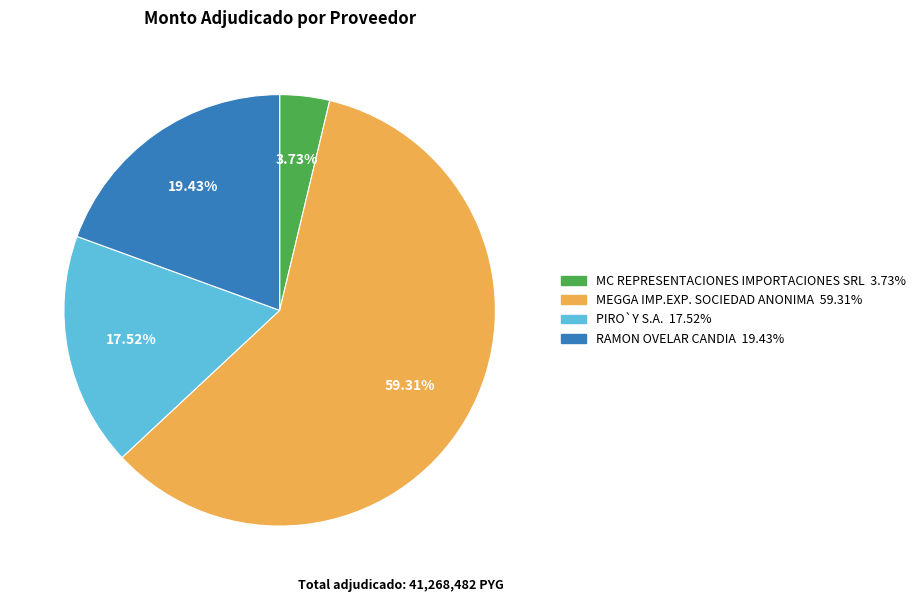

Rank the categories by value from lowest to highest.

MC REPRESENTACIONES IMPORTACIONES SRL, PIRO`Y S.A., RAMON OVELAR CANDIA, MEGGA IMP.EXP. SOCIEDAD ANONIMA